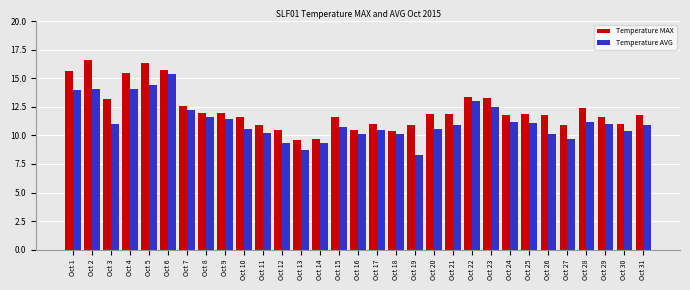

What is the minimum value shown in the chart?

8.3